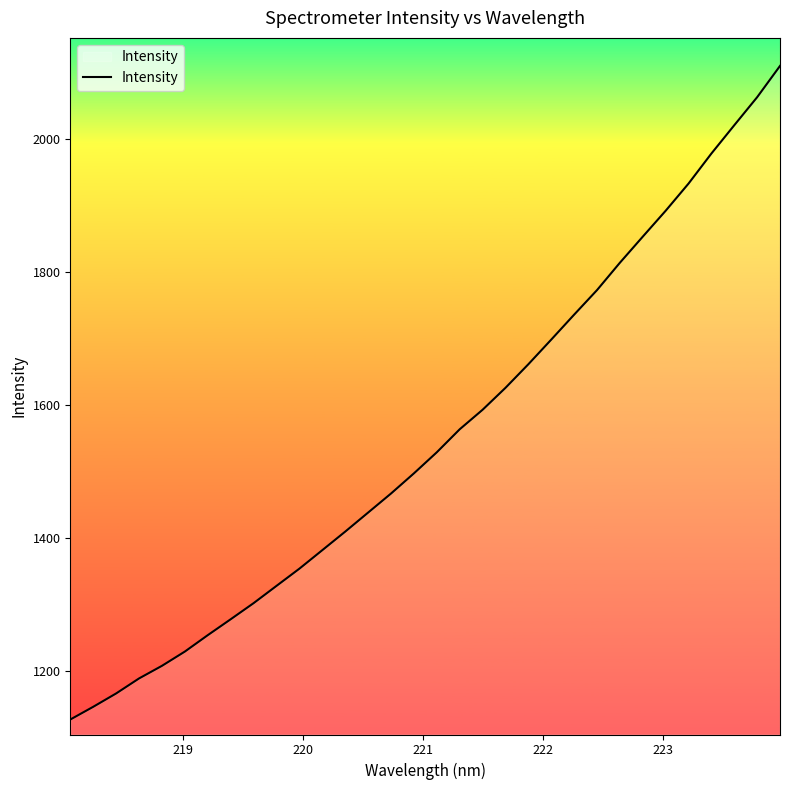

What is the maximum value shown in the chart?

2110.6